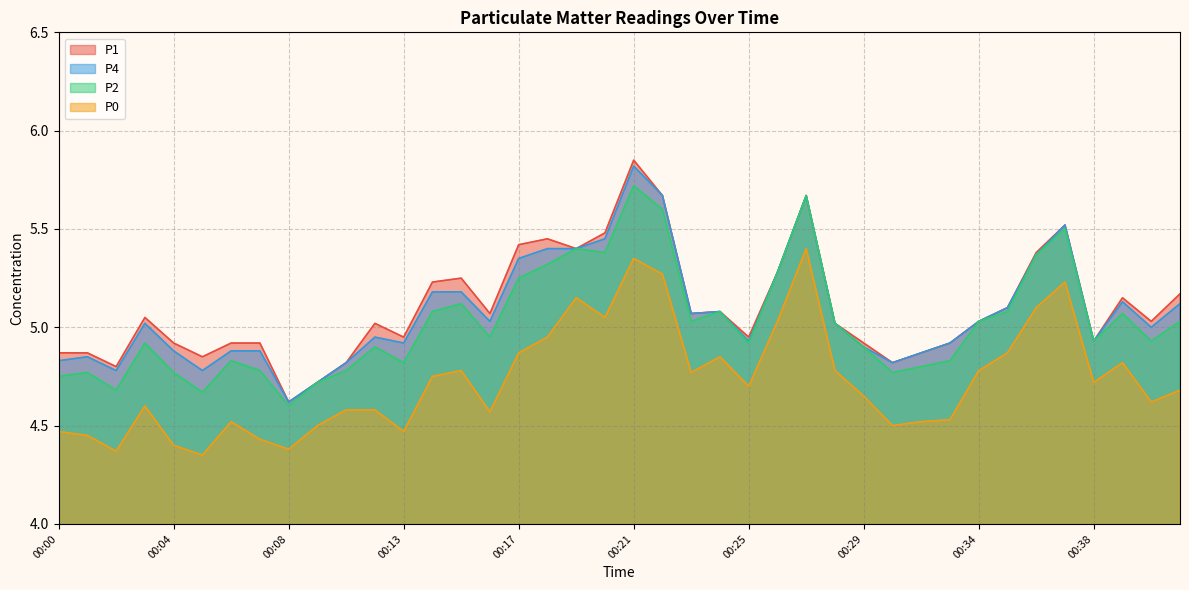

What value does the P4 series have at 00:21?

5.8